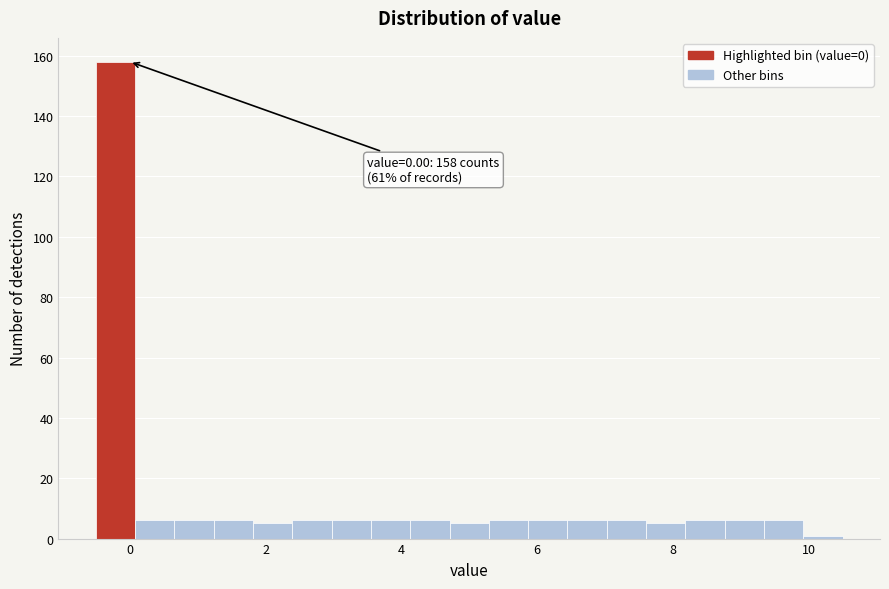

Around what value on the x-axis is the tallest bar? Give the approximate position of its centre, as read against the axis.

-0.2